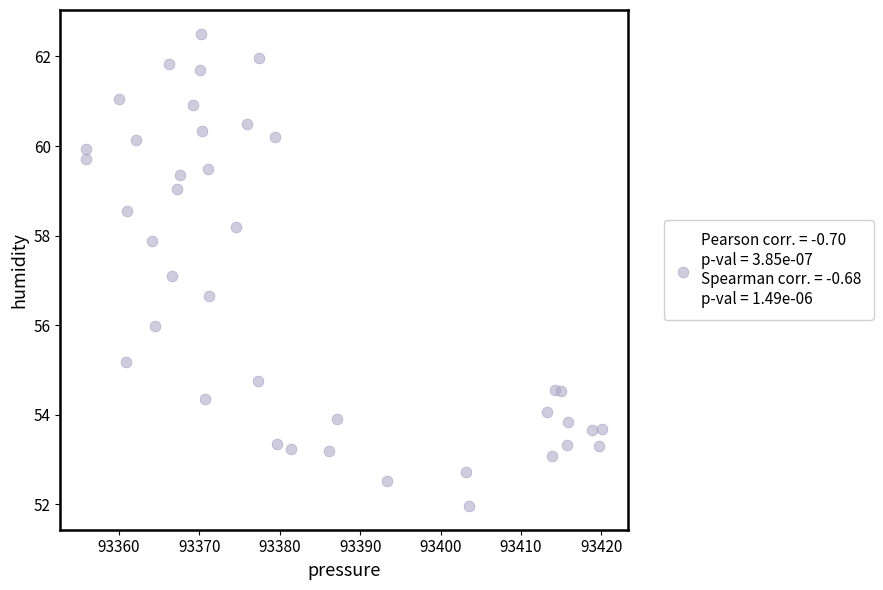

What is the range of X values (max minus min)?

64.2